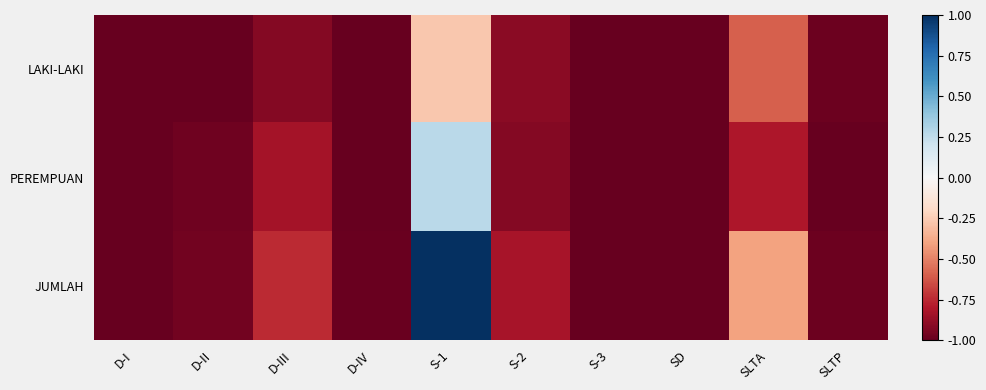

Which label corresponds to the largest value in the chart?

S-1